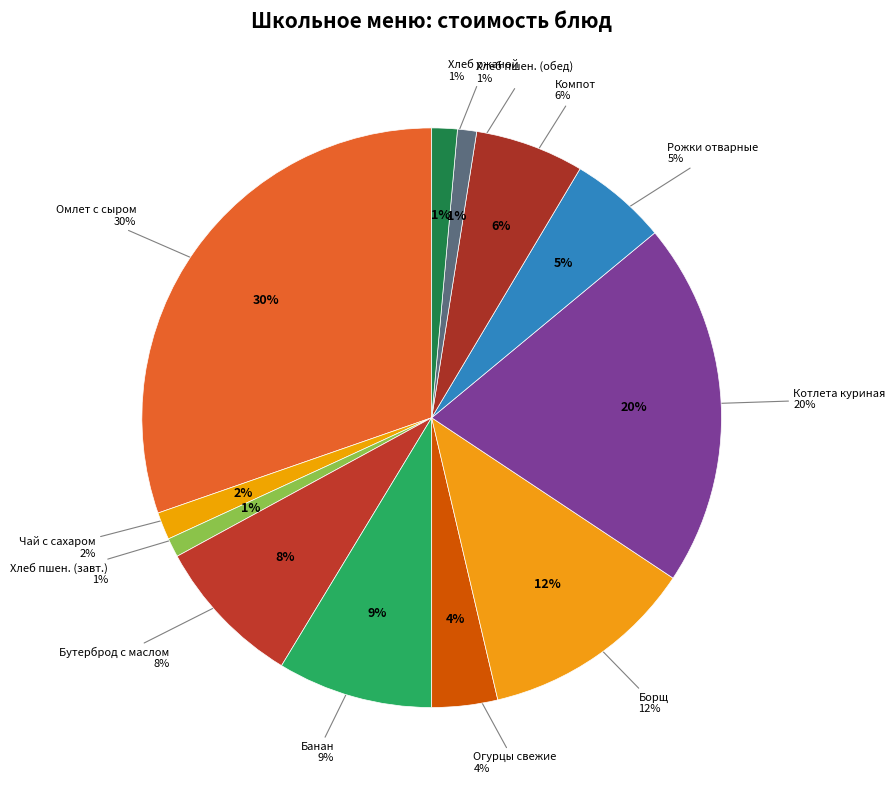

Is the sum of Огурцы свежие порционные and Компот из смеси фруктов greater than half?

No